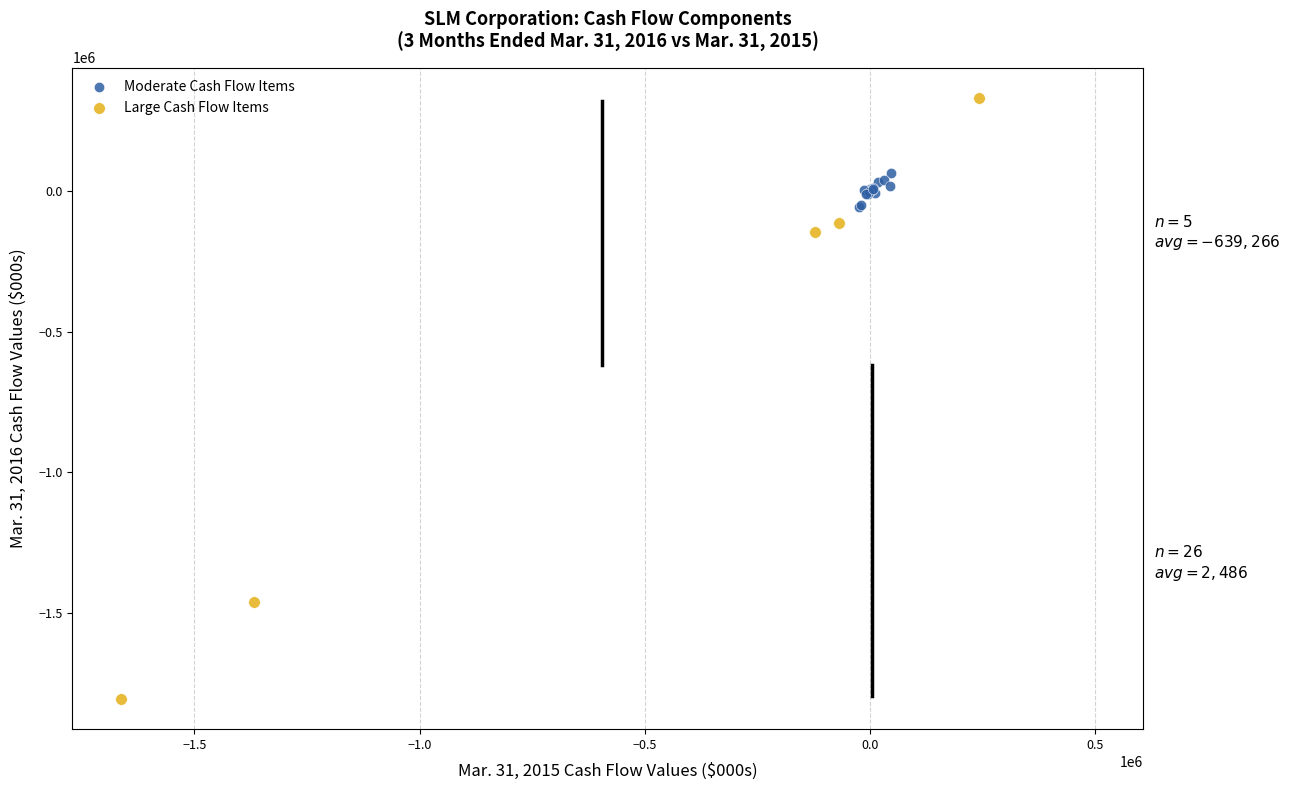

Which series reaches the maximum Y coordinate?

Large Cash Flow Items